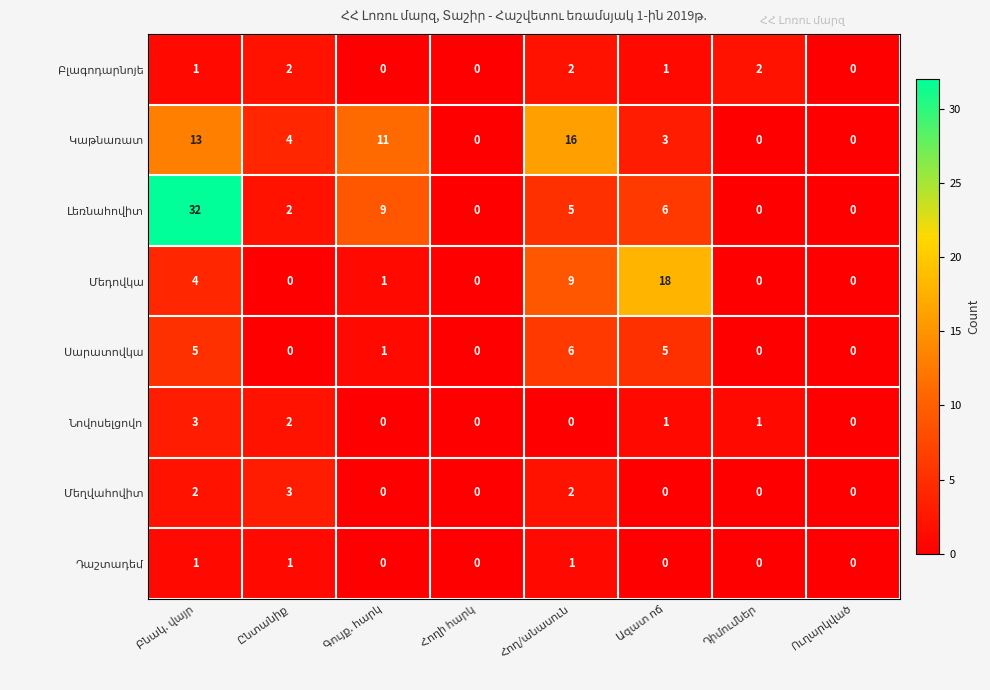

What is the greatest value displayed?

32